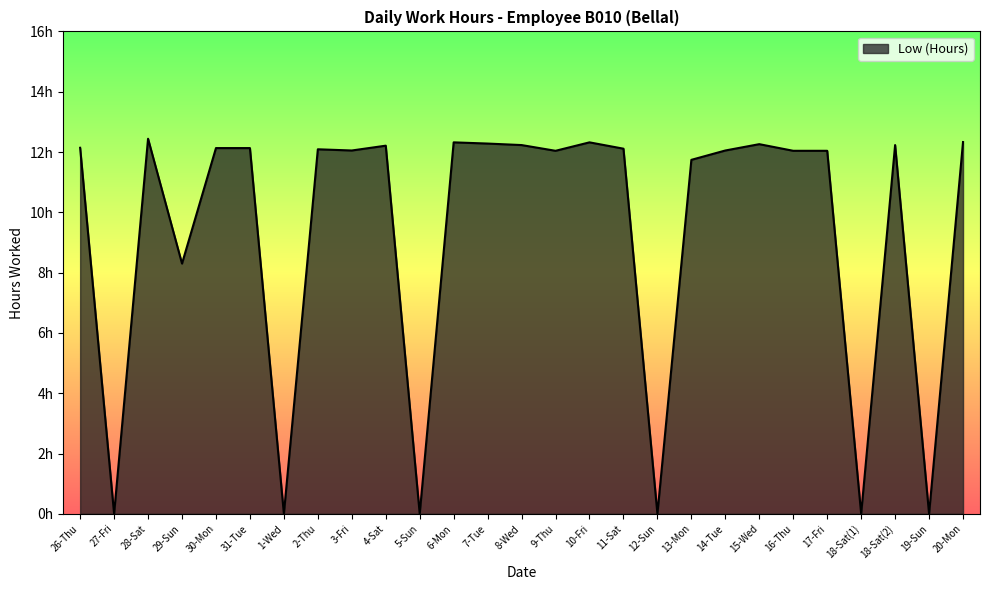

What position from the left is 7-Tue?

13